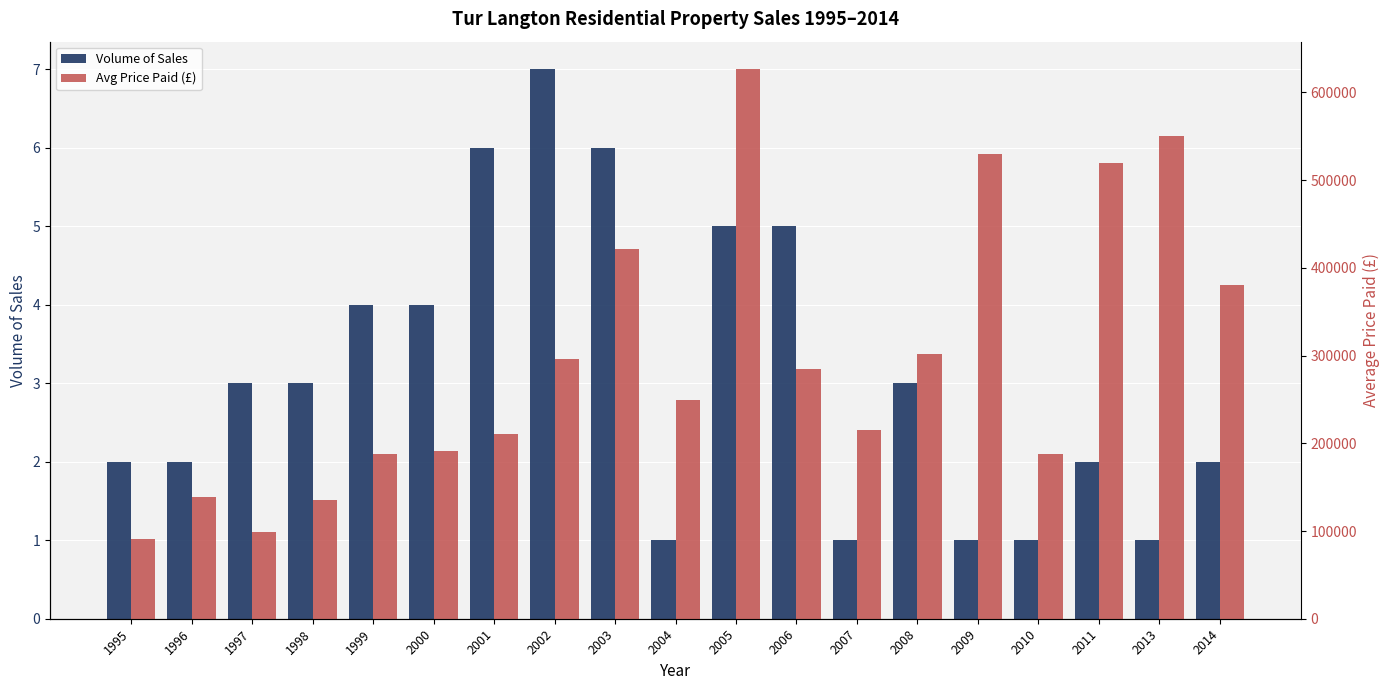

What is the value of the Avg Price Paid (£) bar at the 9th from the left?

421500.0